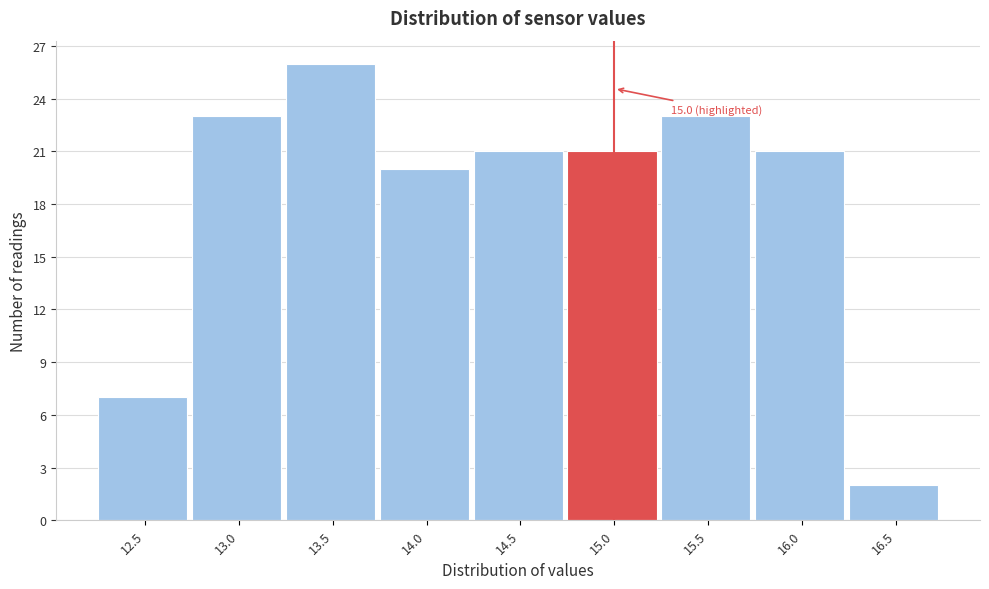

Reading left to right, list all the values displayed in this chart.

7	23	26	20	21	21	23	21	2